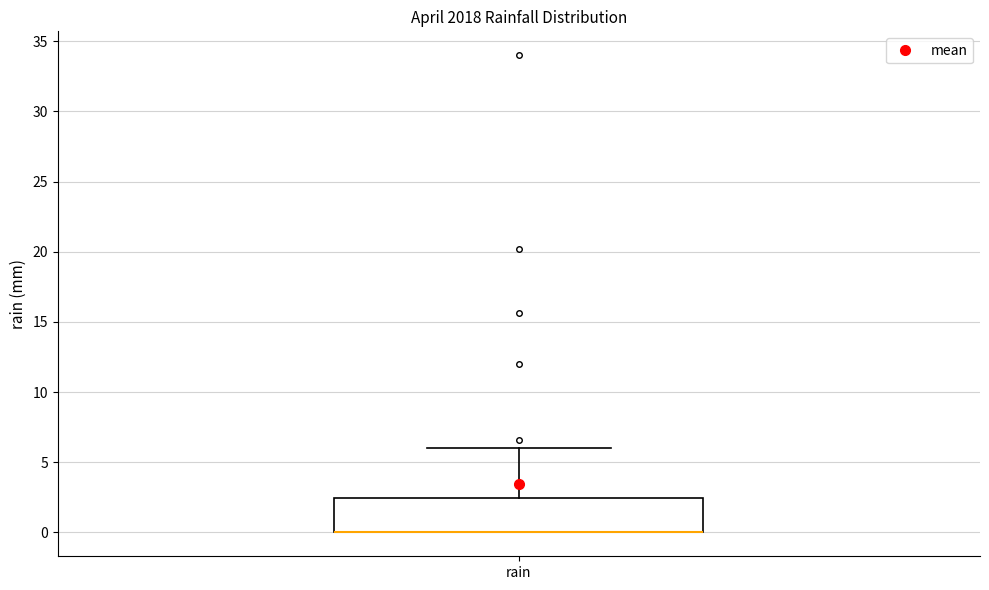

Read this box plot against the y-axis: the position of the median line, the range covered by the box, and the ends of both whiskers. The values are not printed on the chart, so give them approximately, as read against the axis.

median 0.0 (drawn on the box's lower edge), box 0.0 to 2.5, whiskers 0.0 to 6.0